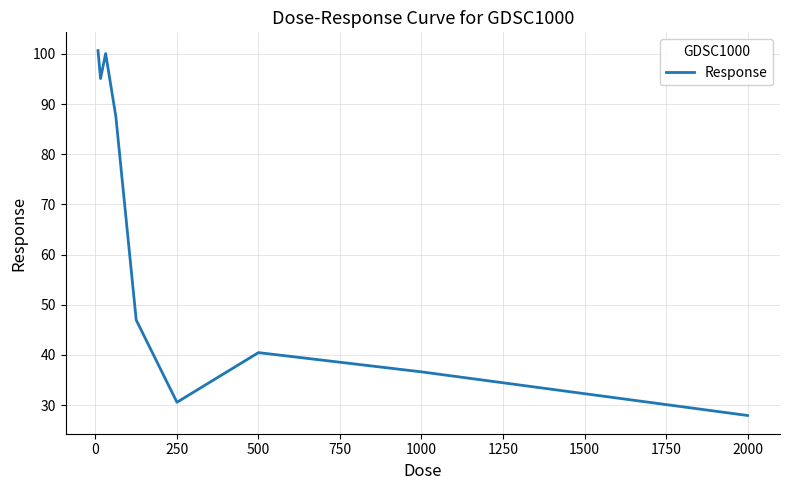

What is the maximum value shown in the chart?

100.7